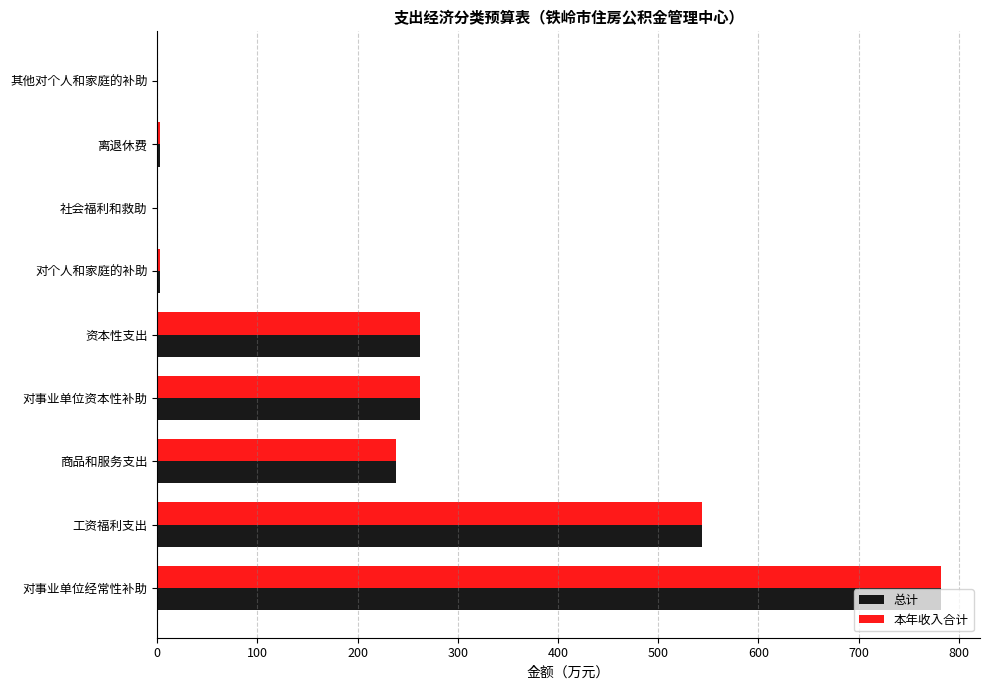

Which category has the highest value across all series?

对事业单位经常性补助